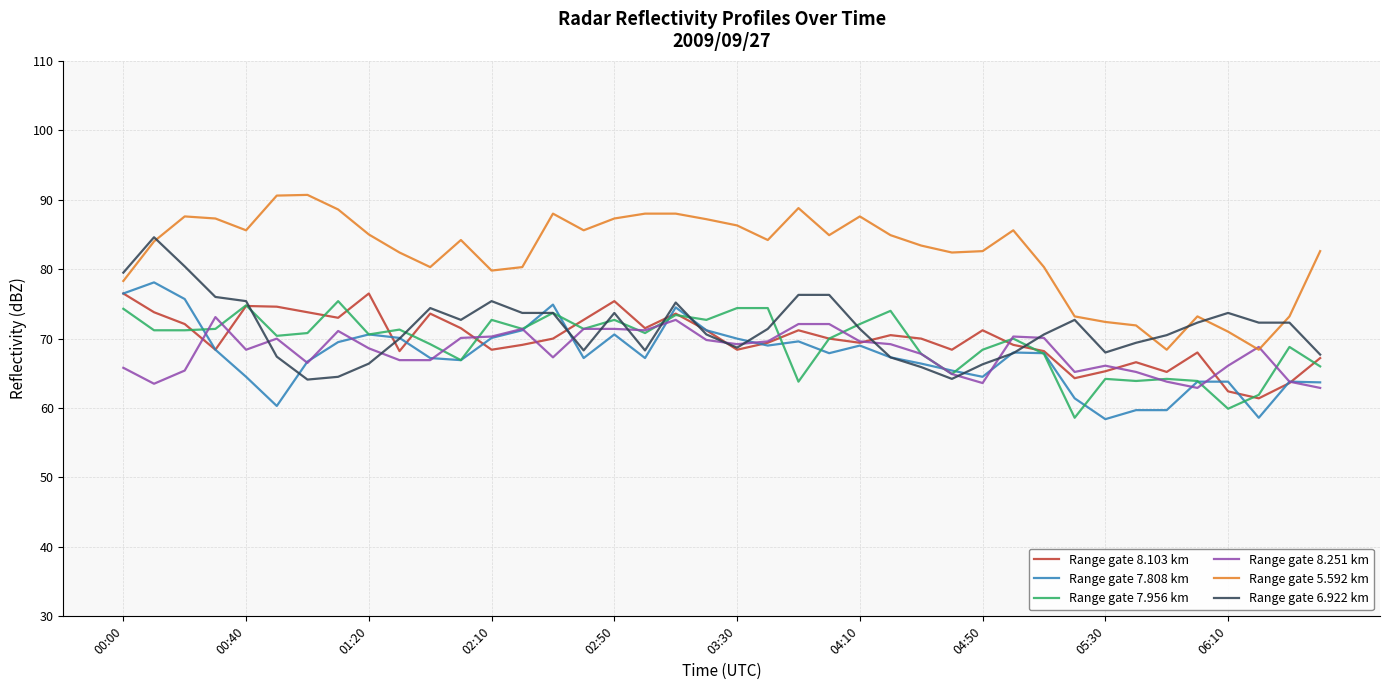

What is the minimum value for Range gate 8.103 km?

61.4